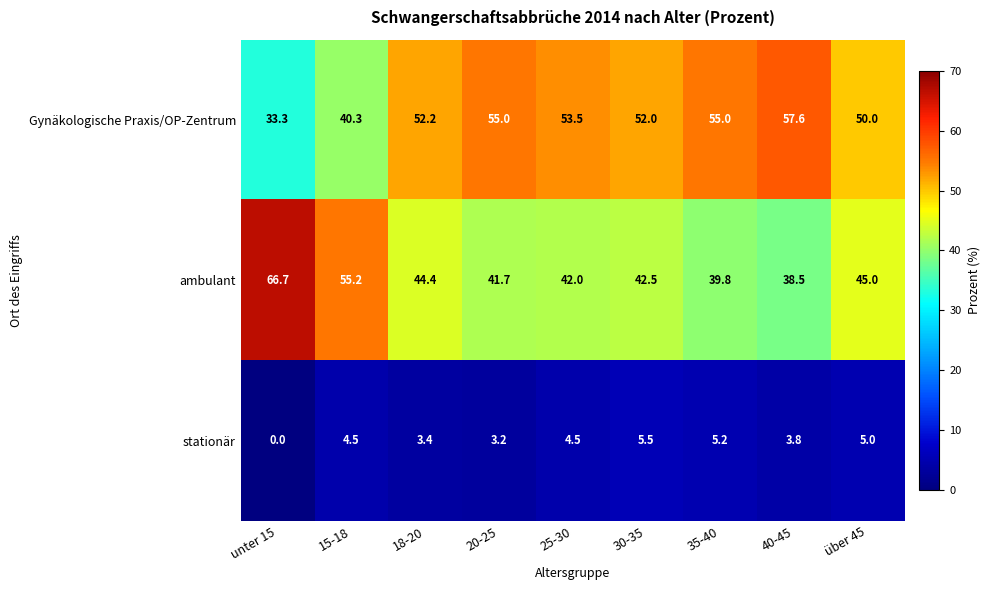

List the series in order of their peak value, highest first.

ambulant, Gynäkologische Praxis/OP-Zentrum, stationär